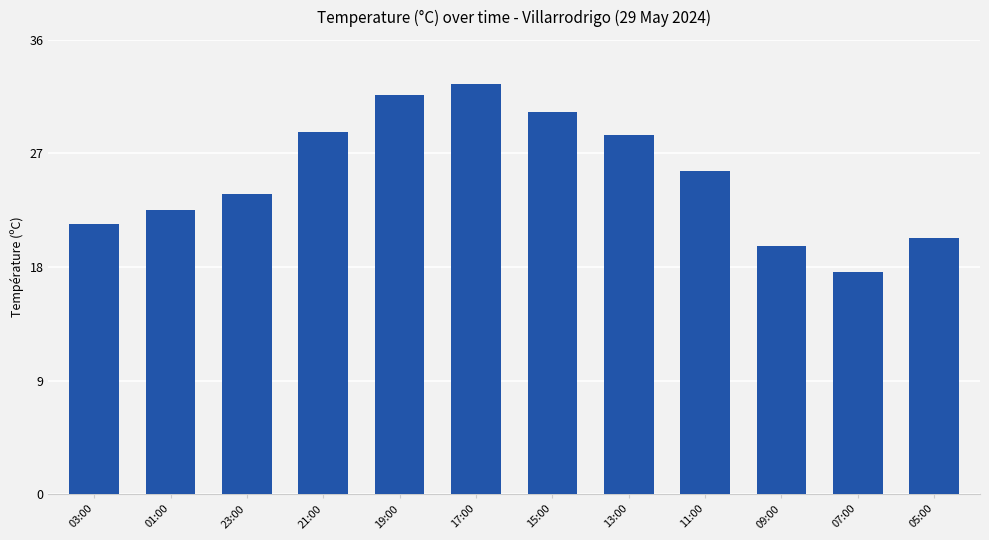

Between 21:00 and 05:00, which is larger?

21:00